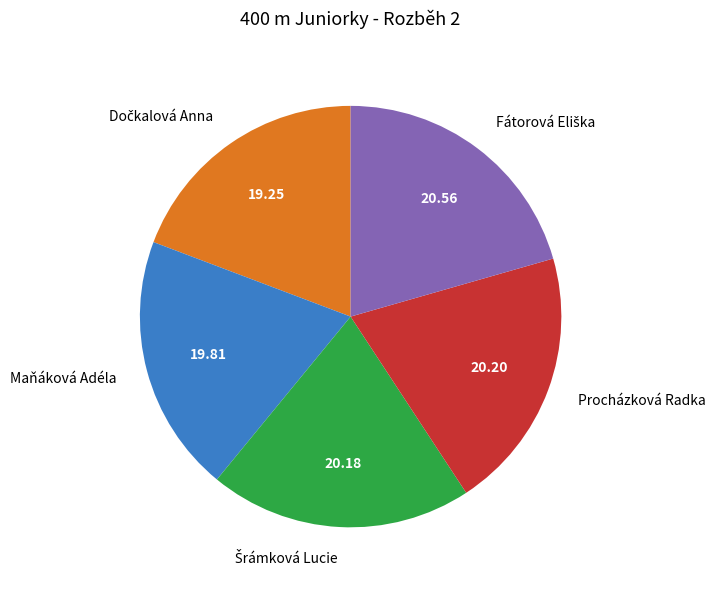

Is it true that Procházková Radka is 20% of the pie?

True